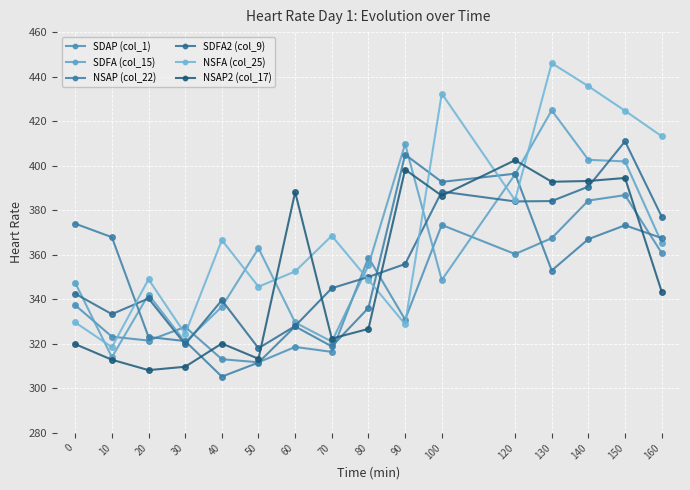

How many times do NSAP (col_22) and SDFA2 (col_9) cross each other?

5